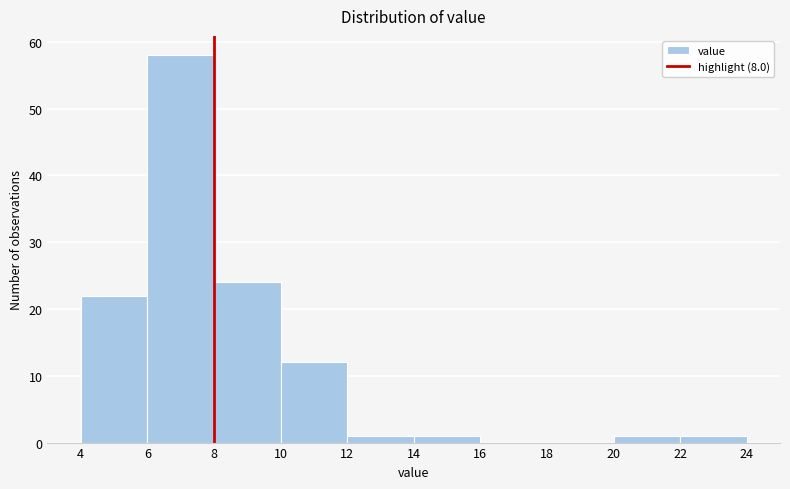

Reading left to right, transcribe this chart: for each bar, give the range it covers on the x-axis and its height. The values are not printed on the chart, so give them approximately, as read against the axis.

4 to 6: 22
6 to 8: 58
8 to 10: 24
10 to 12: 12
12 to 14: 1
14 to 16: 1
16 to 18: 0
18 to 20: 0
20 to 22: 1
22 to 24: 1